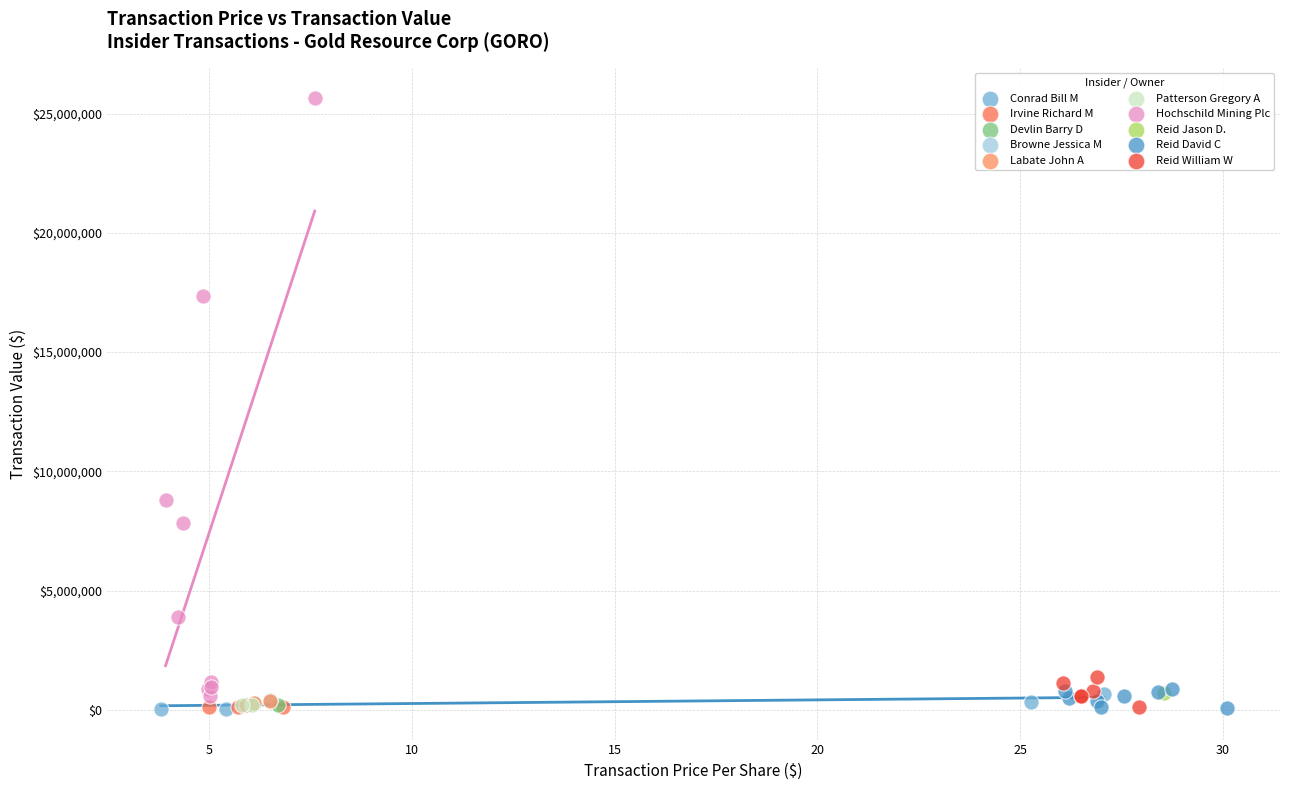

What are all the series names shown in the legend?

Conrad Bill M, Irvine Richard M, Devlin Barry D, Browne Jessica M, Labate John A, Patterson Gregory A, Hochschild Mining Plc, Reid Jason D., Reid David C, Reid William W